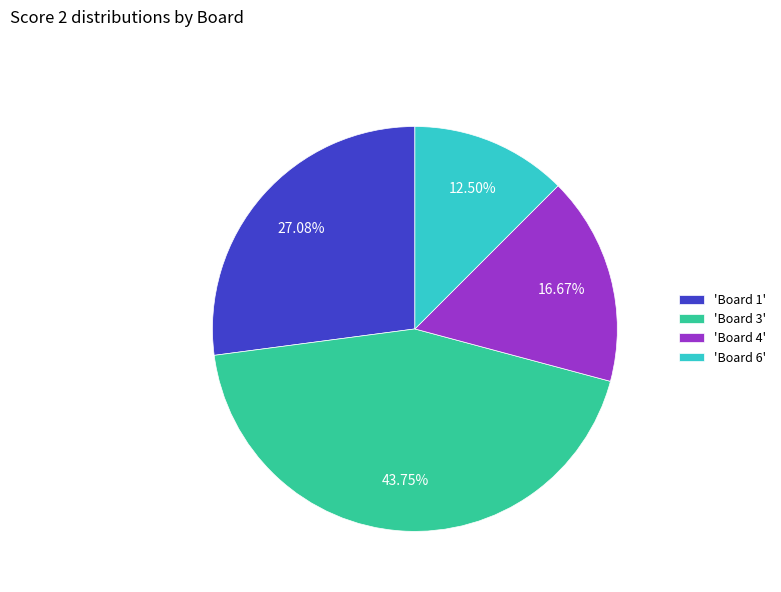

What is the largest slice in the pie chart?

'Board 3'